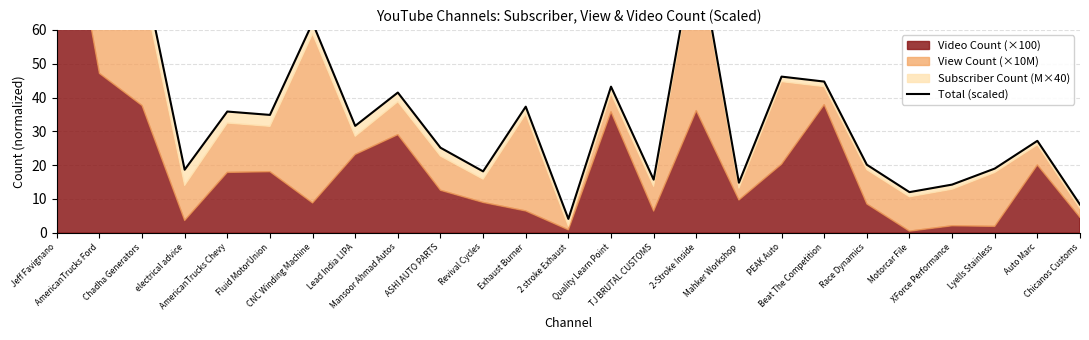

How many interior local peaks (higher than both neighbors) does the data have?

8